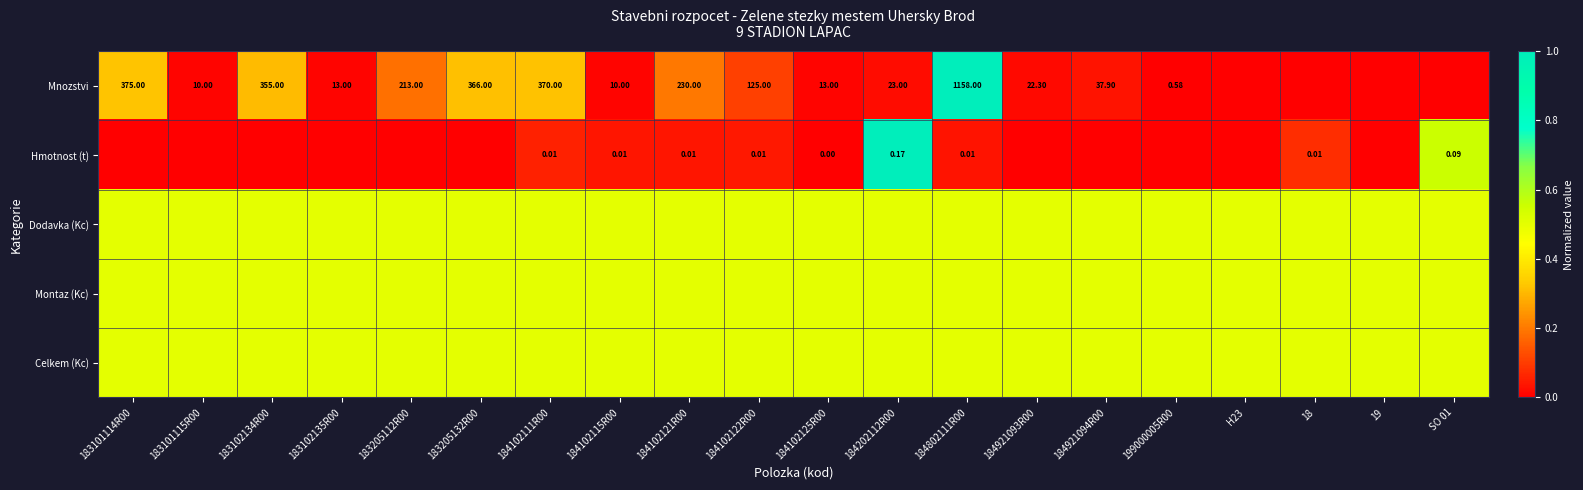

At which category is the sum across all series the highest?

184802111R00